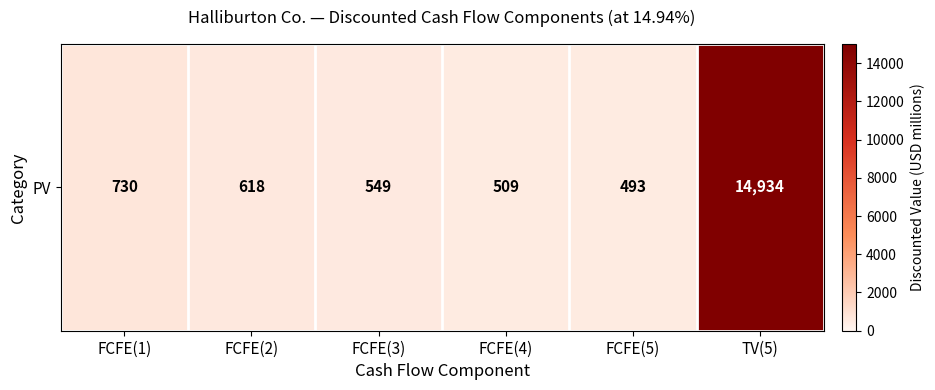

At which label does the data first exceed 618?

FCFE(1)